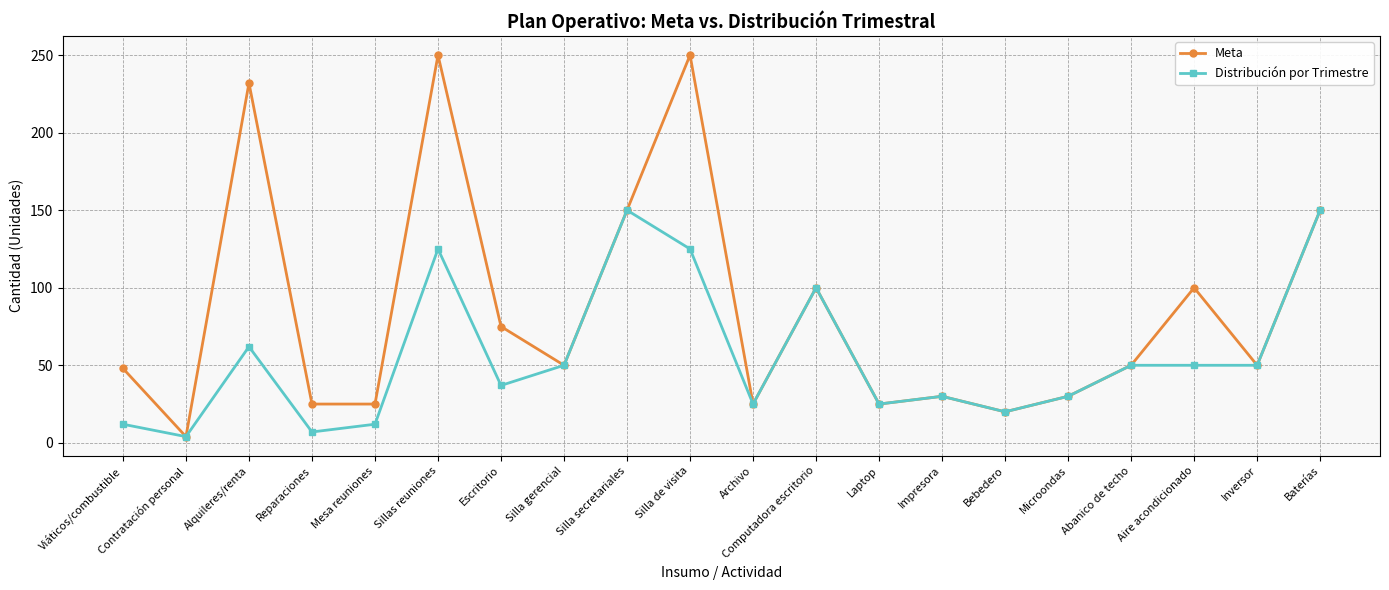

List the series in order of their peak value, highest first.

Meta, Distribución por Trimestre